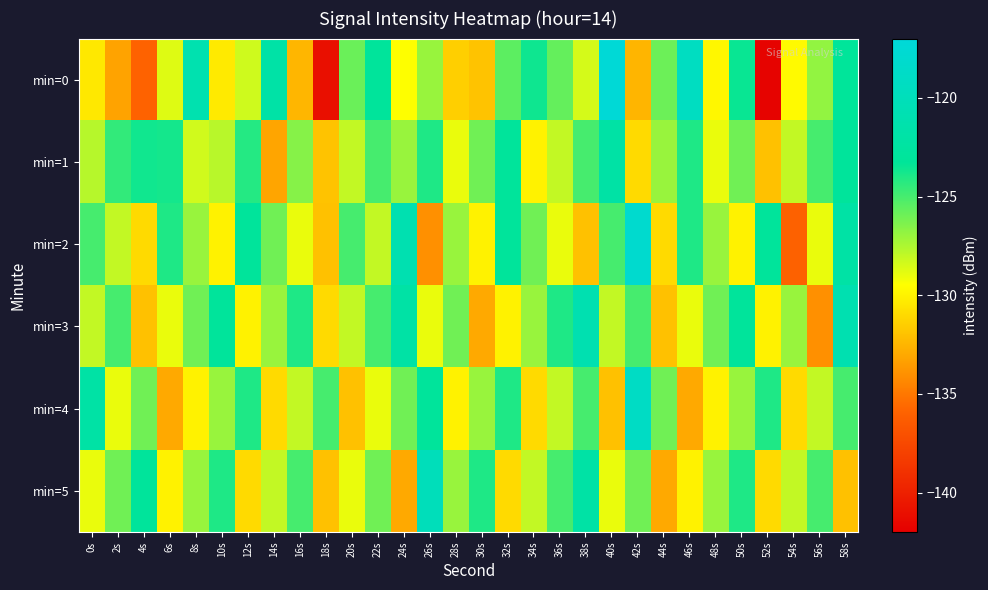

Which label corresponds to the largest value in the chart?

40s